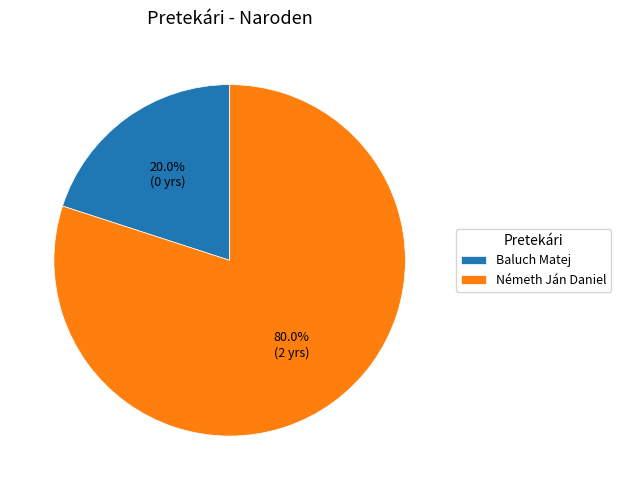

What is the largest slice in the pie chart?

Németh Ján Daniel